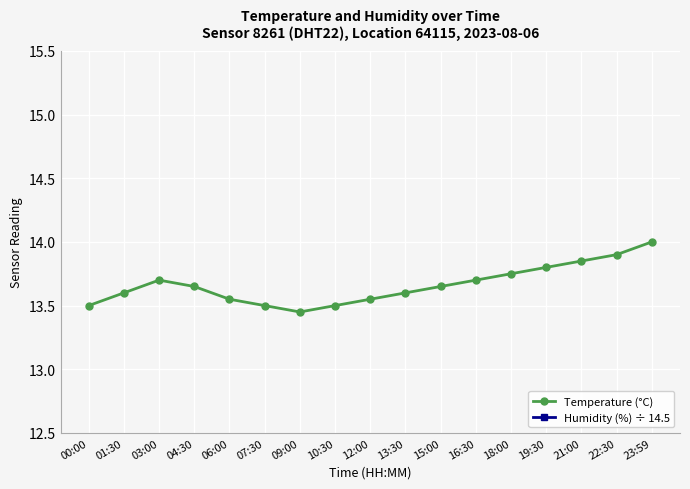

What is the label of the 9th point from the left?

12:00